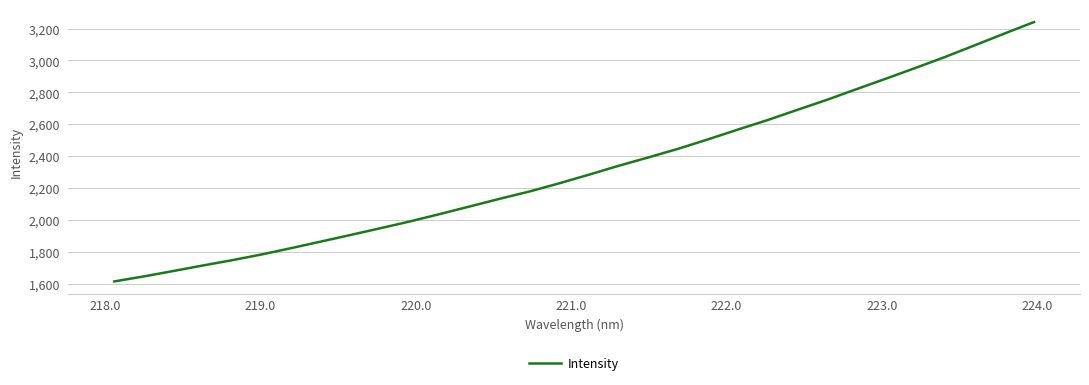

True or false: the data has more than 2 interior local peaks.

False